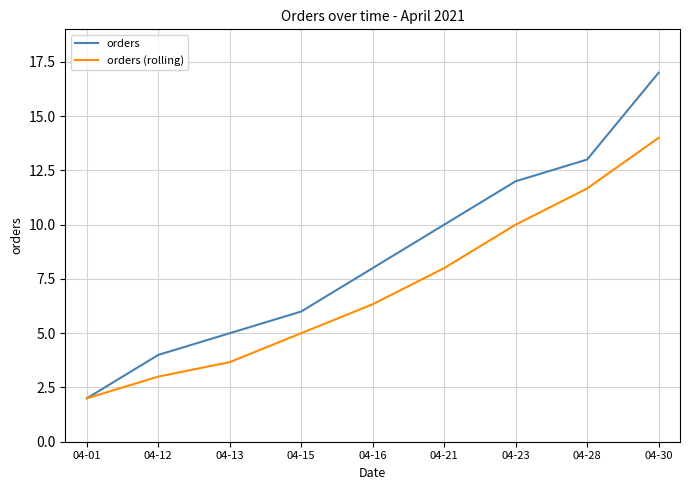

Rank the series by their average value, from highest to lowest.

orders, orders (rolling)